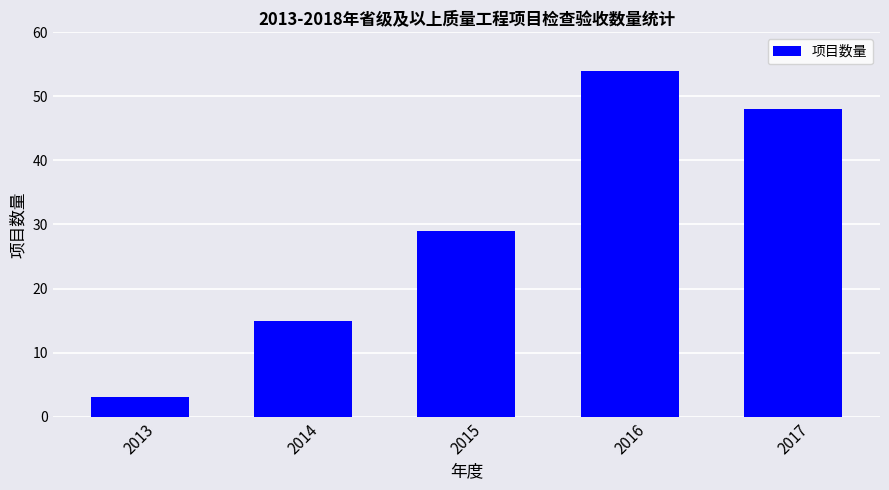

Which label corresponds to the smallest value in the chart?

2013